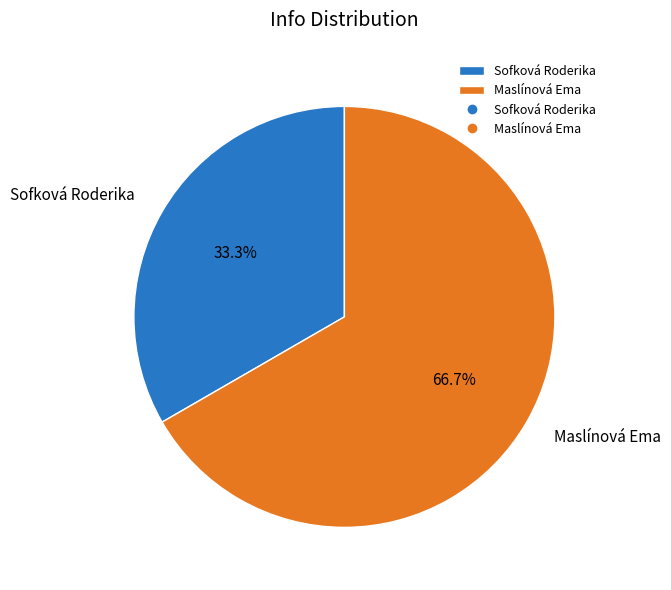

How many slices are in this pie chart?

2